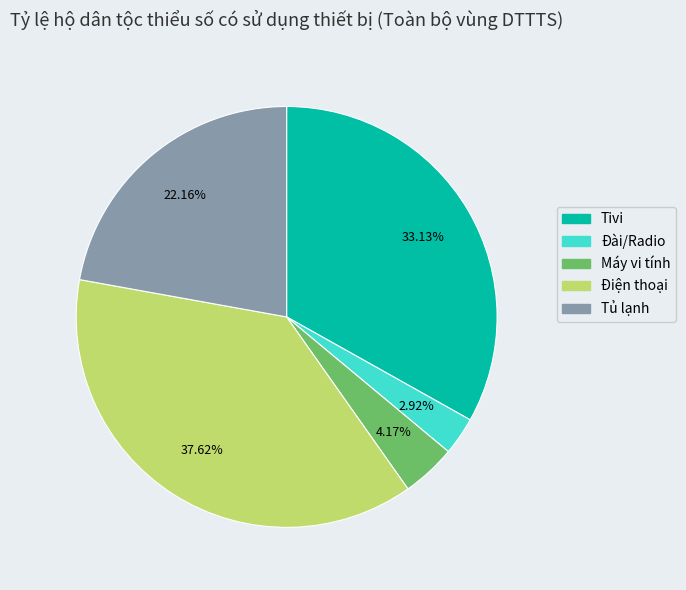

Does any single category account for the majority?

No